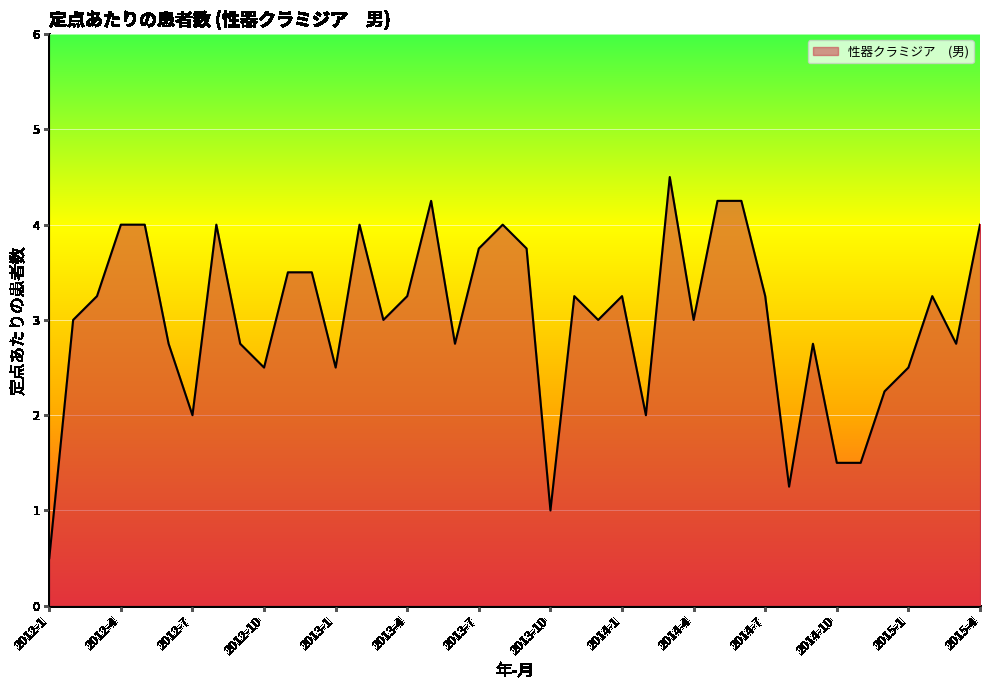

What is the smallest value displayed?

0.5